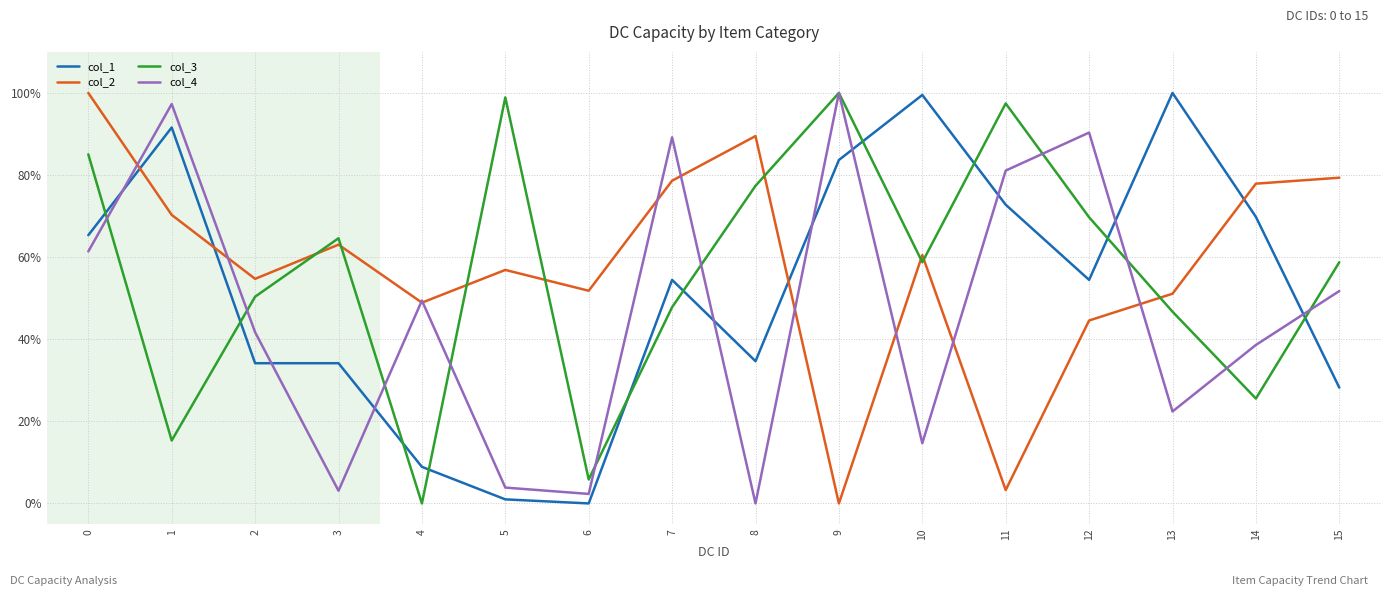

Between 1 and 14, which series saw the biggest shift?

col_4